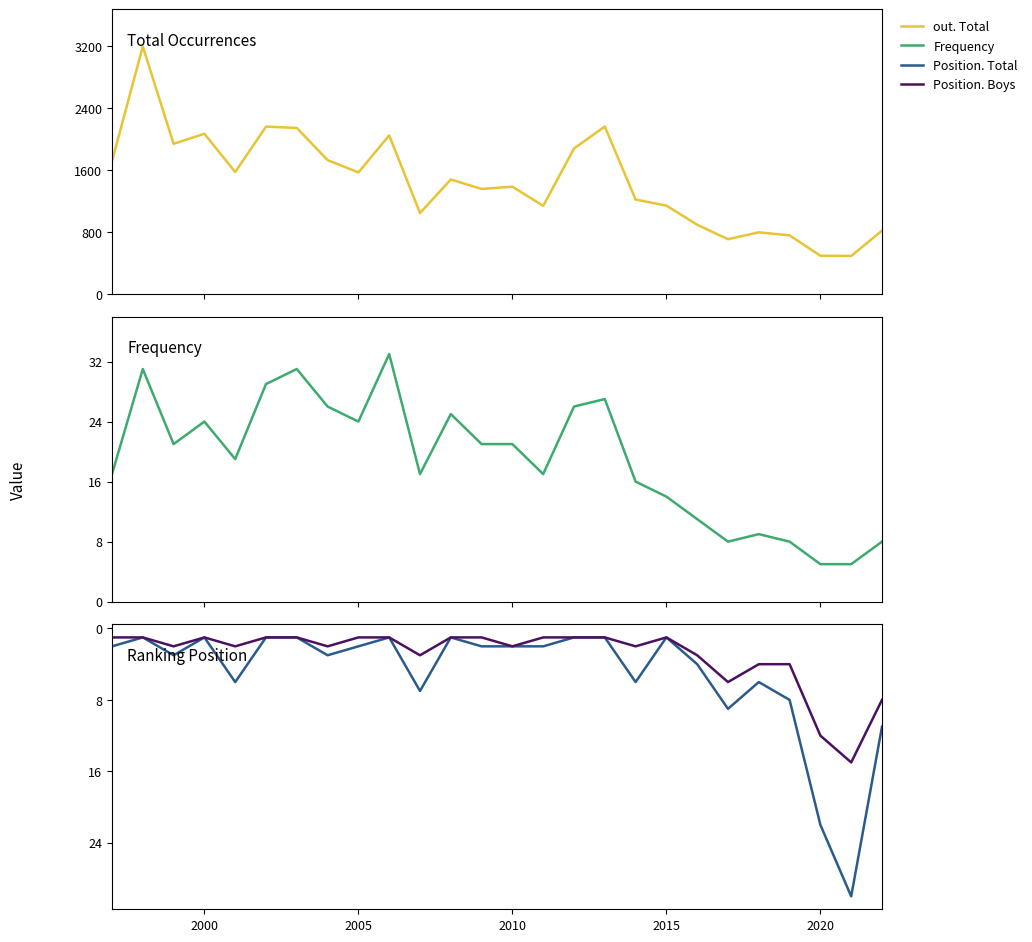

What is the maximum value for out. Total?

3196